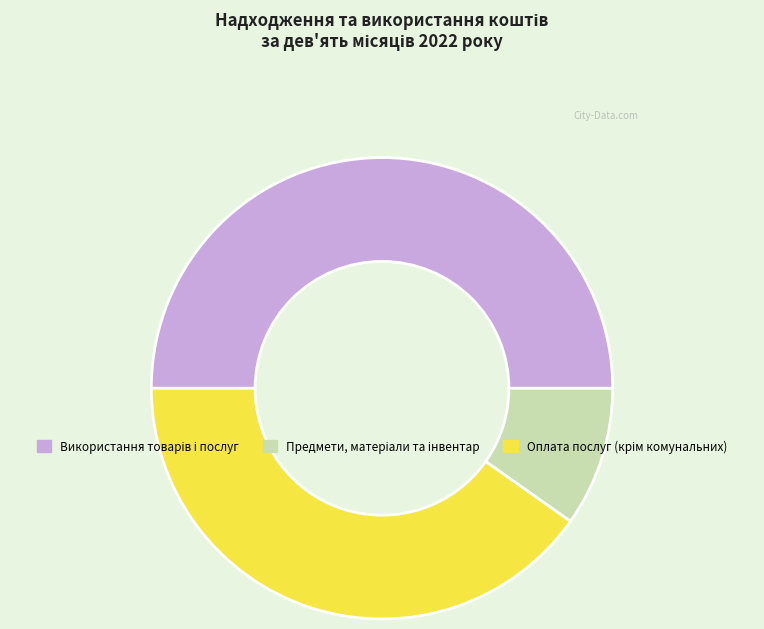

Count the number of slices in the pie.

3